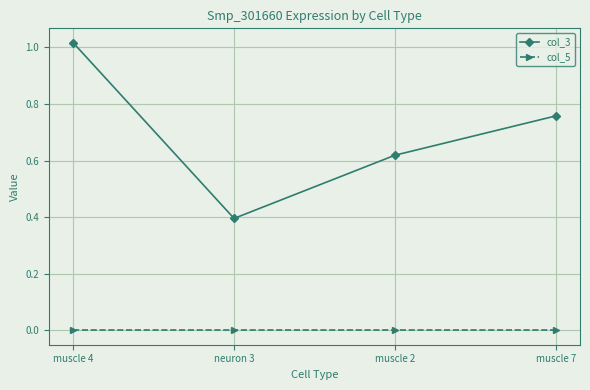

Which series has the widest spread of values?

col_3